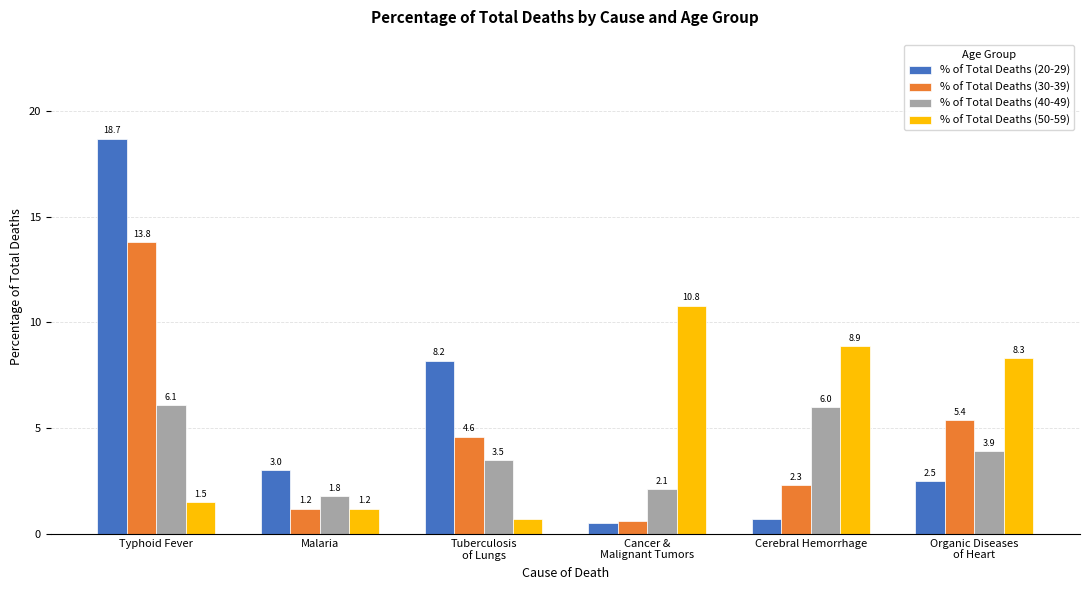

What is the value of the % of Total Deaths (30-39) bar at the 5th from the left?

2.3